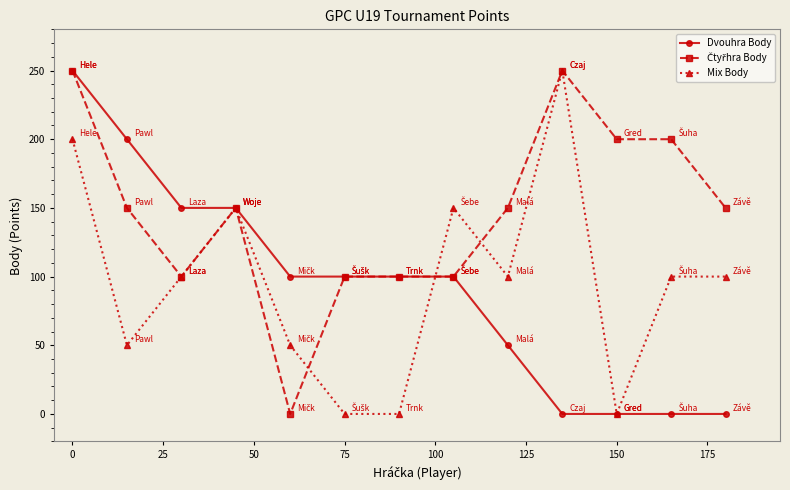

What is the maximum value for Dvouhra Body?

250